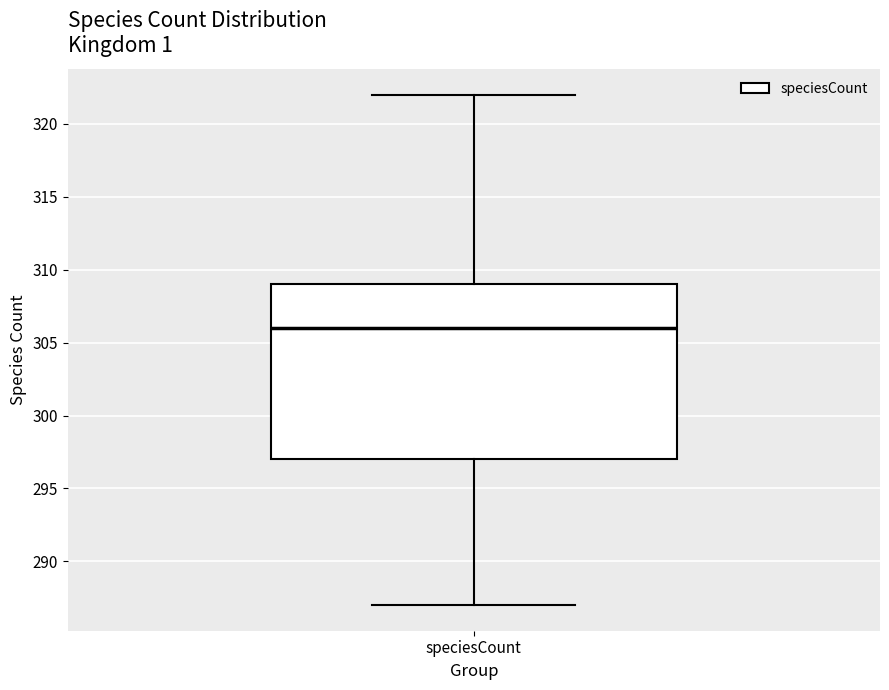

Read this box plot against the y-axis: the position of the median line, the range covered by the box, and the ends of both whiskers. The values are not printed on the chart, so give them approximately, as read against the axis.

median 306, box 297 to 309, whiskers 287 to 322